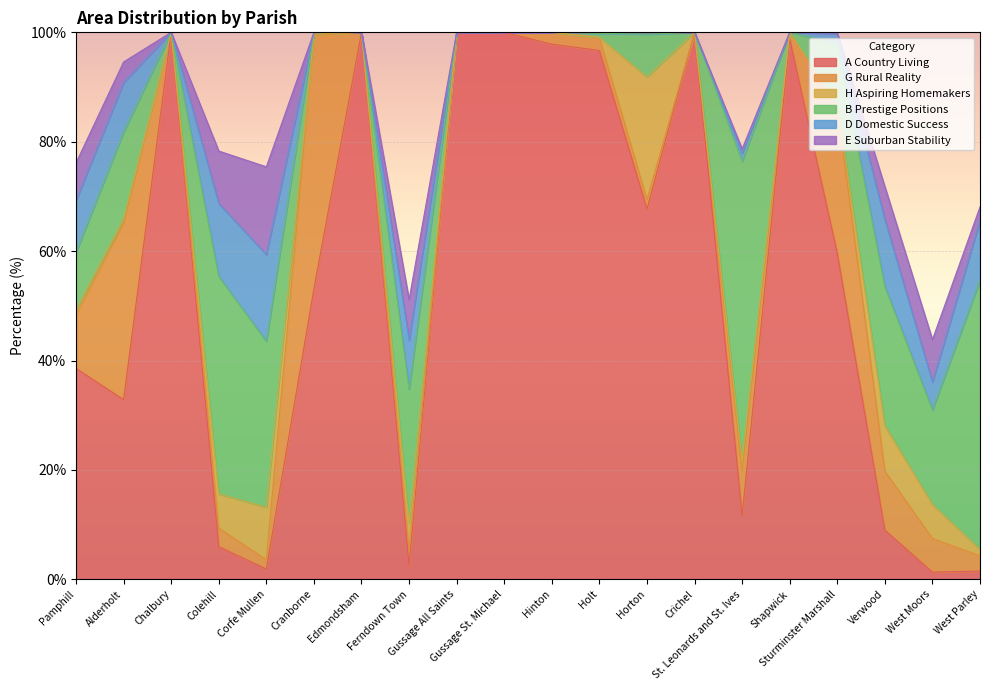

What is the total value across all series at West Parley?

68.1